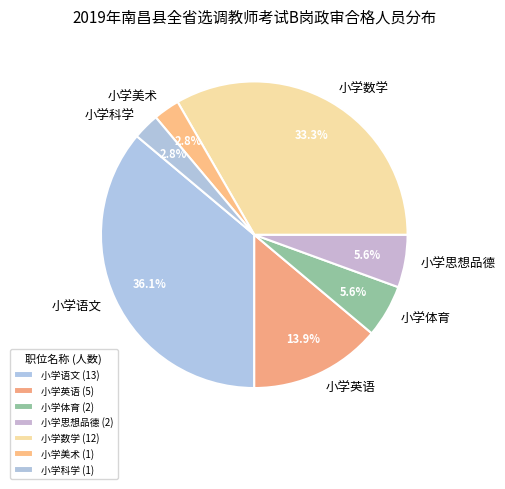

Is there a majority slice in this chart?

No